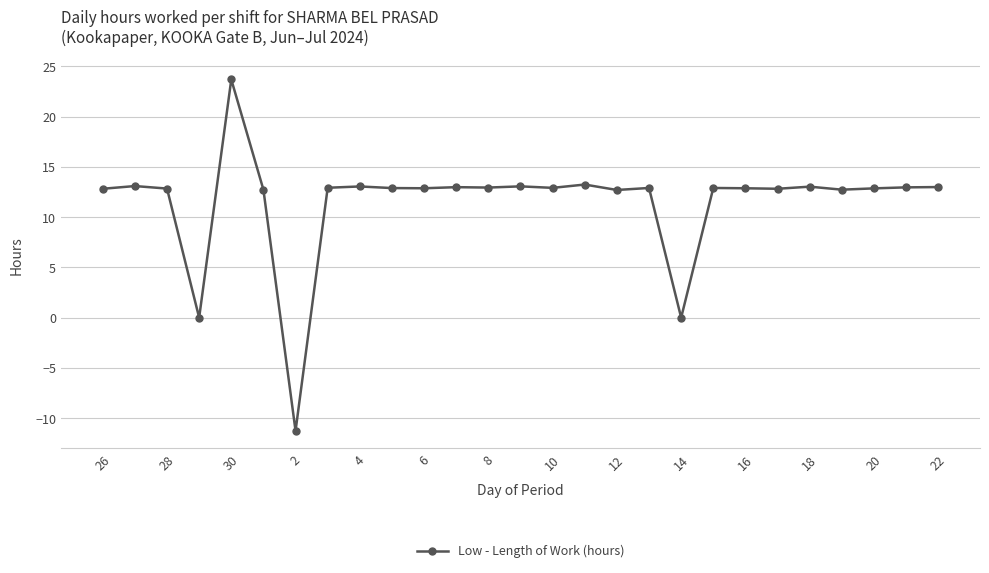

What is the difference between the second highest and minimum values?

24.5